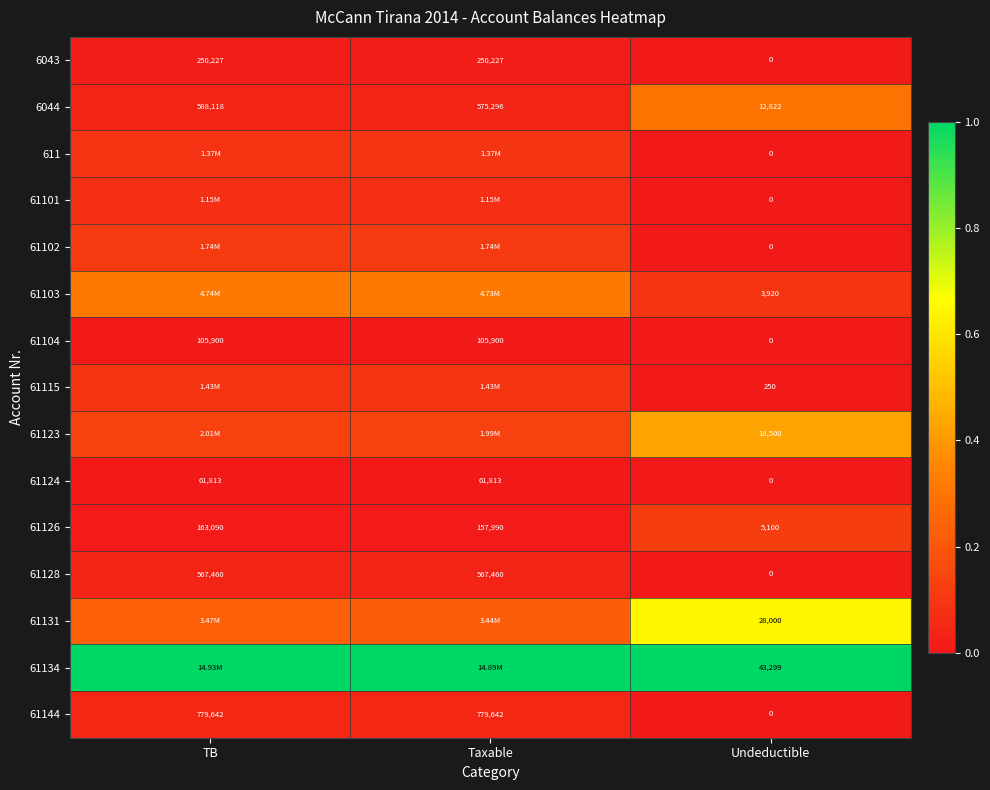

Rank the categories by 6044 value from lowest to highest.

Undeductible, Taxable, TB